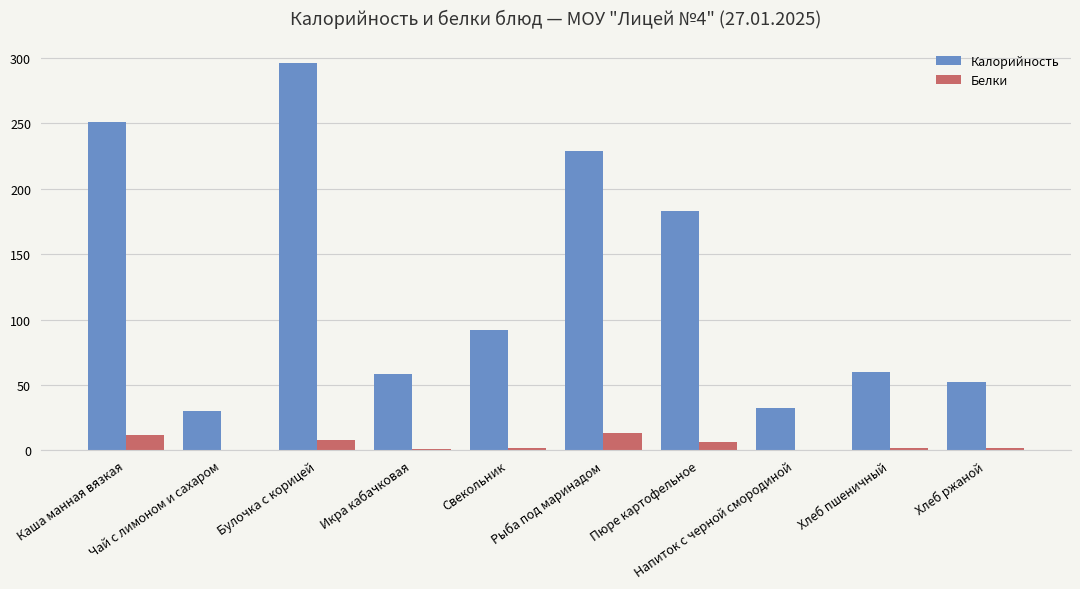

Which series has the largest total across all categories?

Калорийность